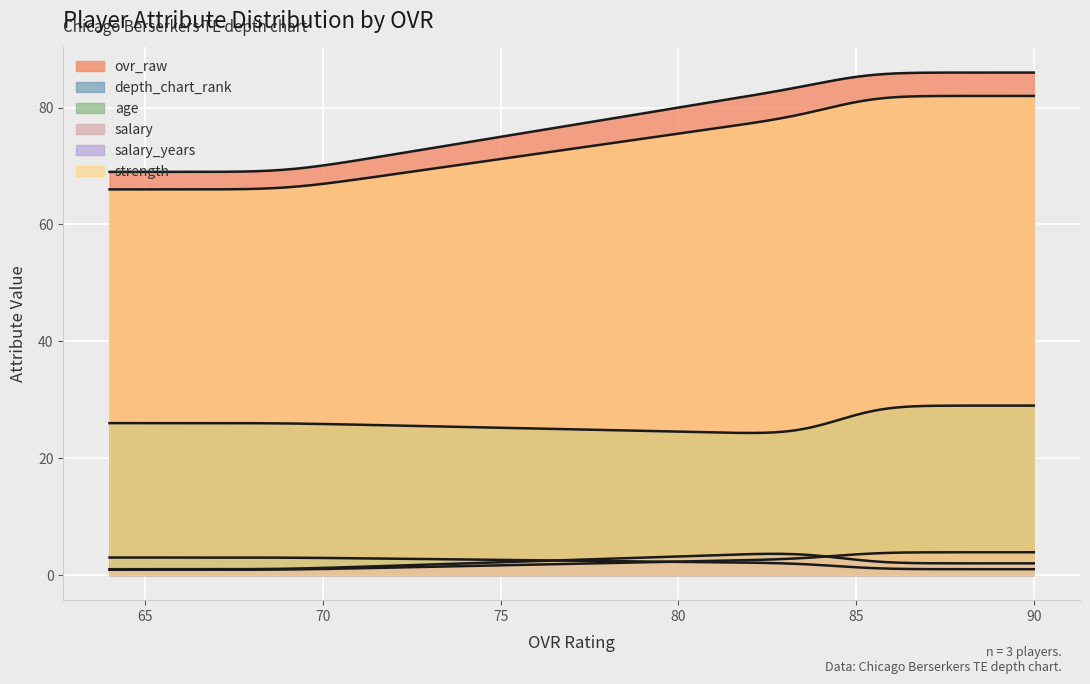

Which series has the largest total across all categories?

ovr_raw